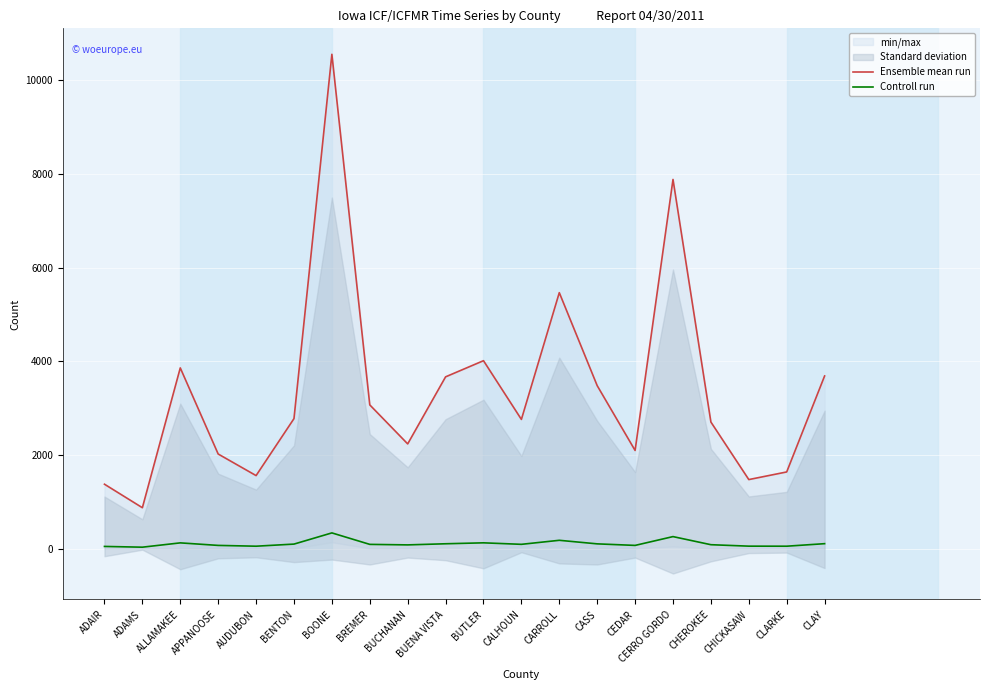

List the series in order of their overall mean, lowest first.

Controll run, Ensemble mean run